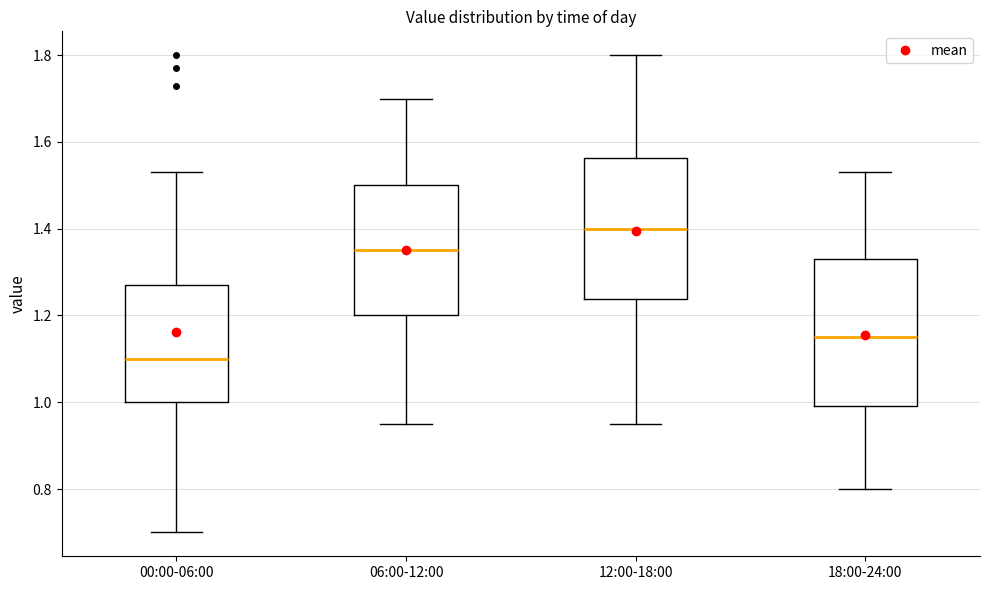

Reading left to right, read every box against the y-axis: the position of its median line, the range the box covers, and the ends of its whiskers. The values are not printed on the chart, so give them approximately, as read against the axis.

00:00-06:00: median 1.10, box 1.00 to 1.28, whiskers 0.70 to 1.54
06:00-12:00: median 1.36, box 1.20 to 1.50, whiskers 0.96 to 1.70
12:00-18:00: median 1.40, box 1.24 to 1.56, whiskers 0.96 to 1.80
18:00-24:00: median 1.16, box 1.00 to 1.34, whiskers 0.80 to 1.54